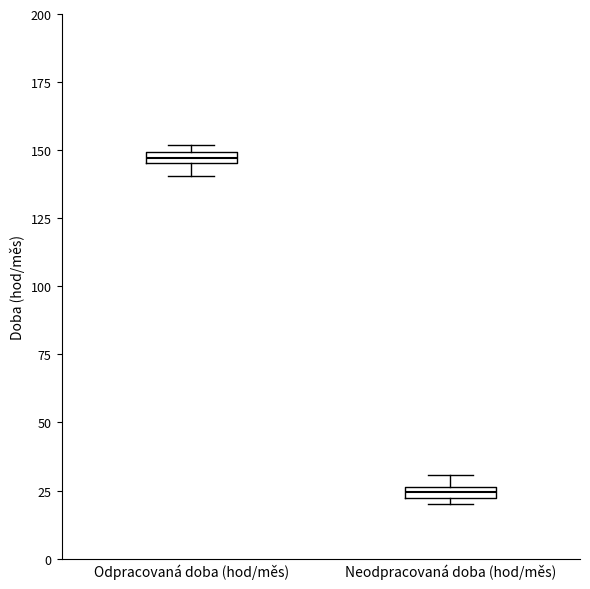

Which box has the lowest median line?

Neodpracovaná doba (hod/měs)